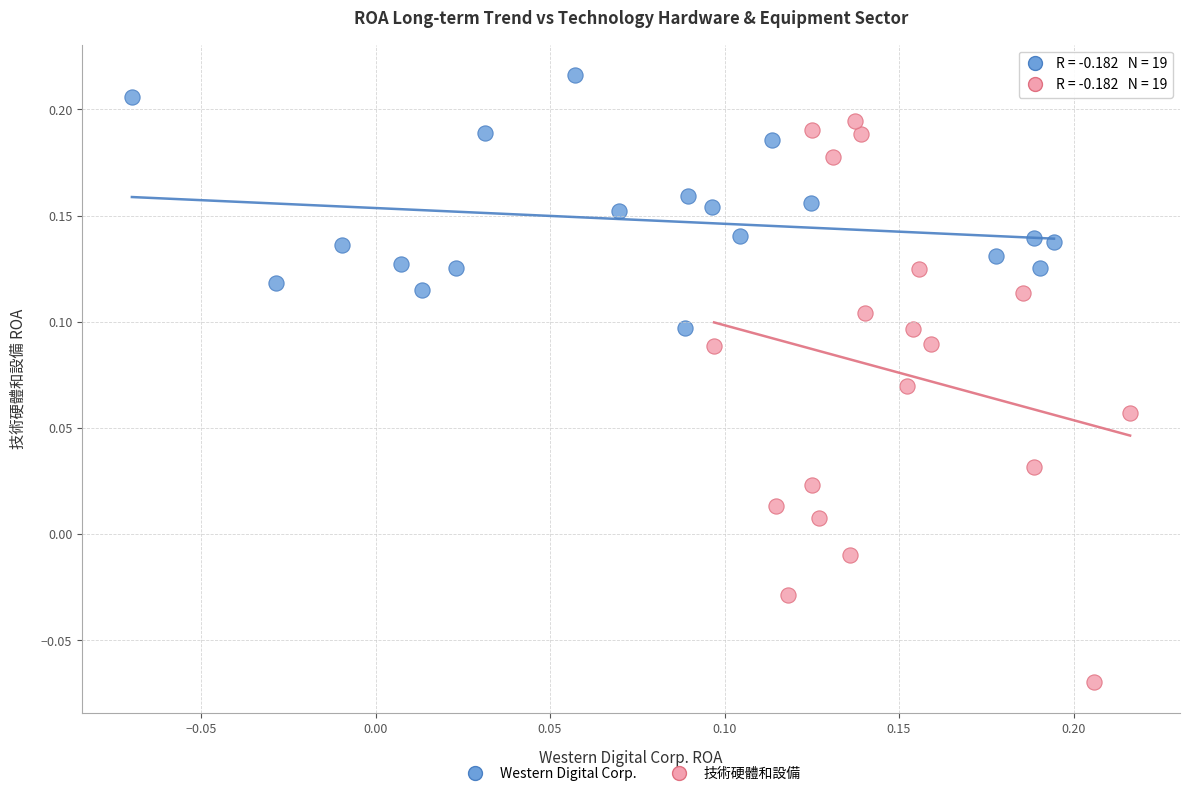

Which series has the largest Y range (max minus min)?

技術硬體和設備